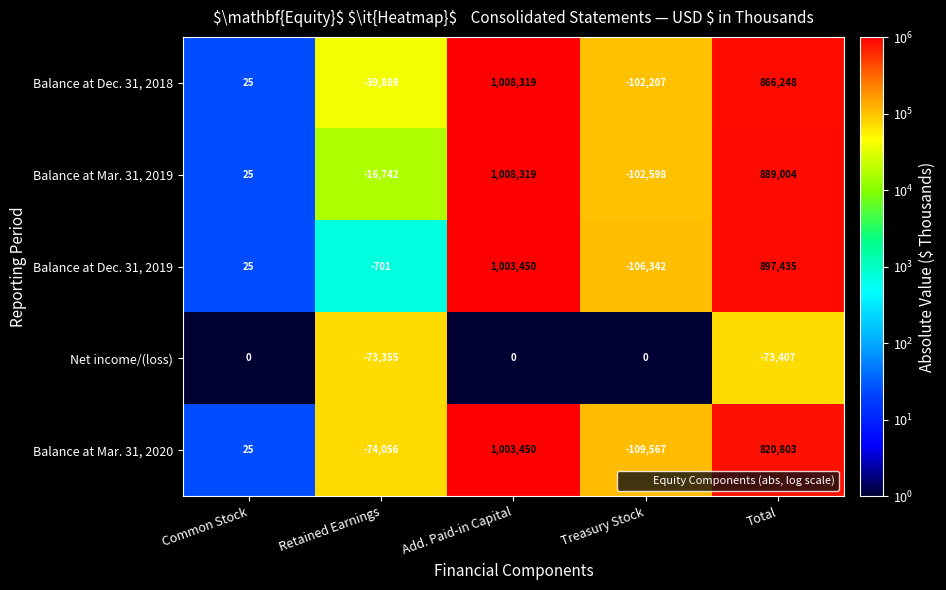

How many data points in Balance at Mar. 31, 2020 are less than 25?

2